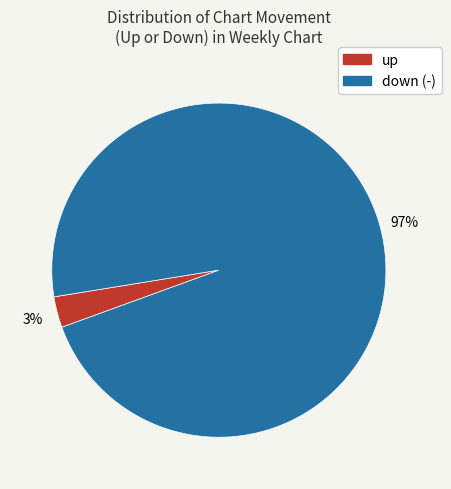

To the nearest percent, what portion does up represent?

3%